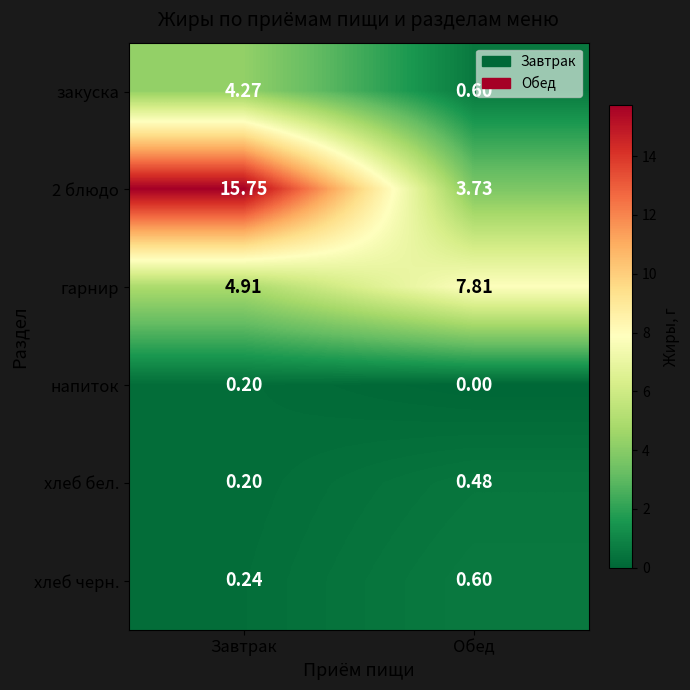

How many categories are shown in the chart?

2